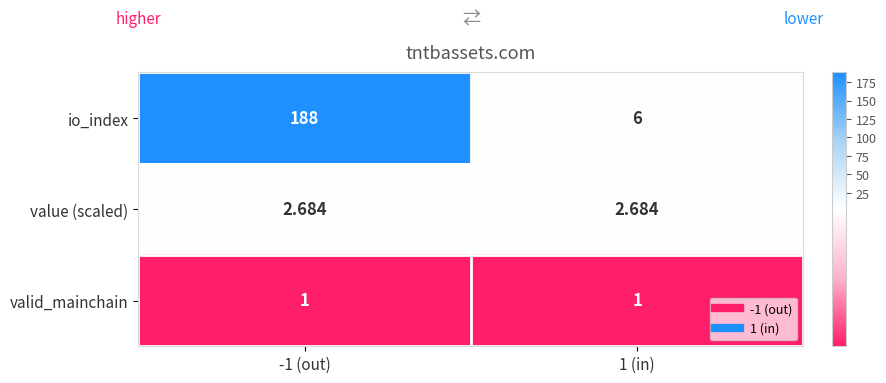

Which series has the widest spread of values?

io_index